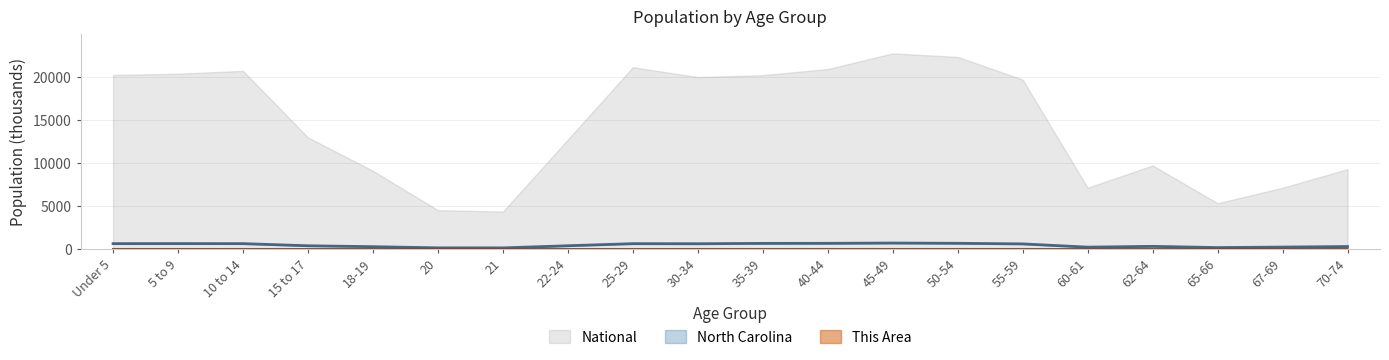

Where does the National series first go above 19664?

Under 5